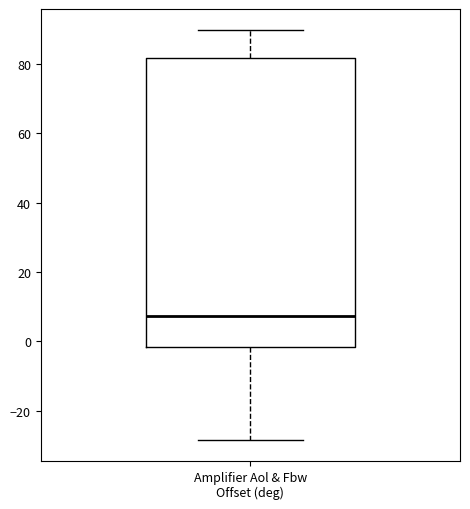

Read this box plot against the y-axis: the position of the median line, the range covered by the box, and the ends of both whiskers. The values are not printed on the chart, so give them approximately, as read against the axis.

median 8, box -2 to 82, whiskers -28 to 90